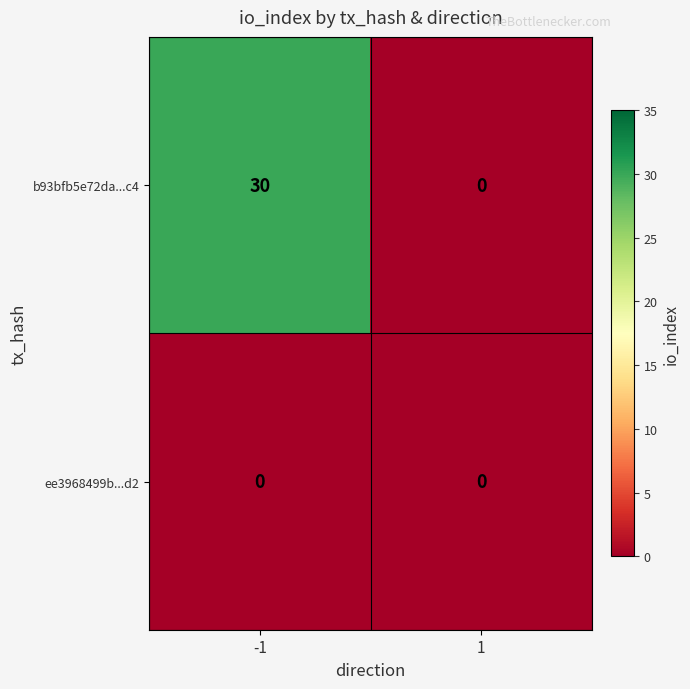

Which series has the widest spread of values?

b93bfb5e72da...c4